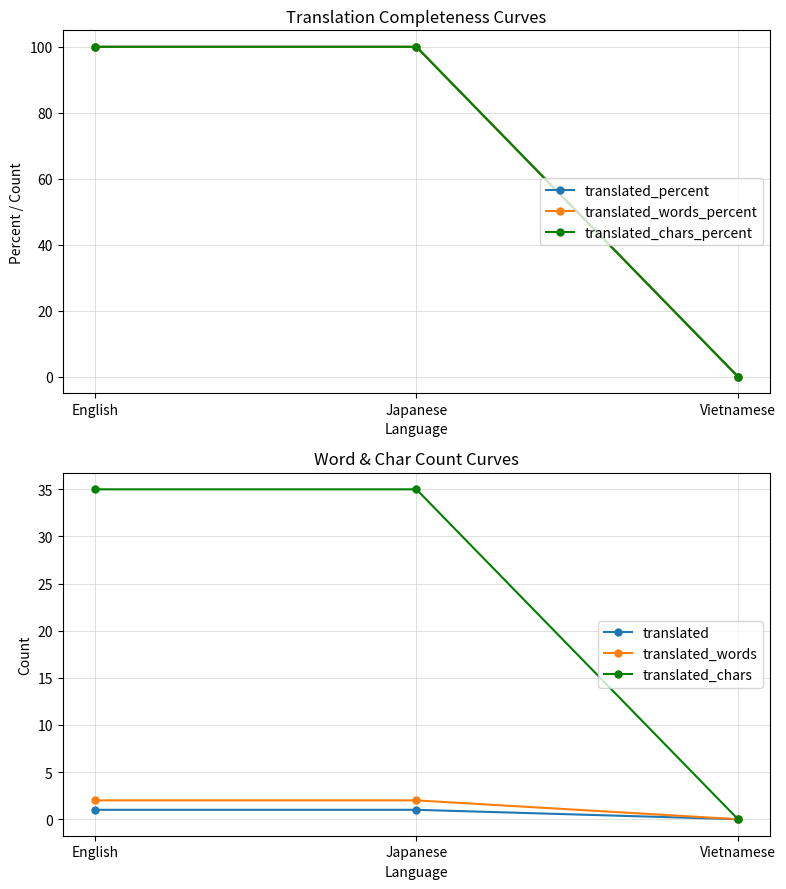

At how many categories does at least one series exceed 31?

2